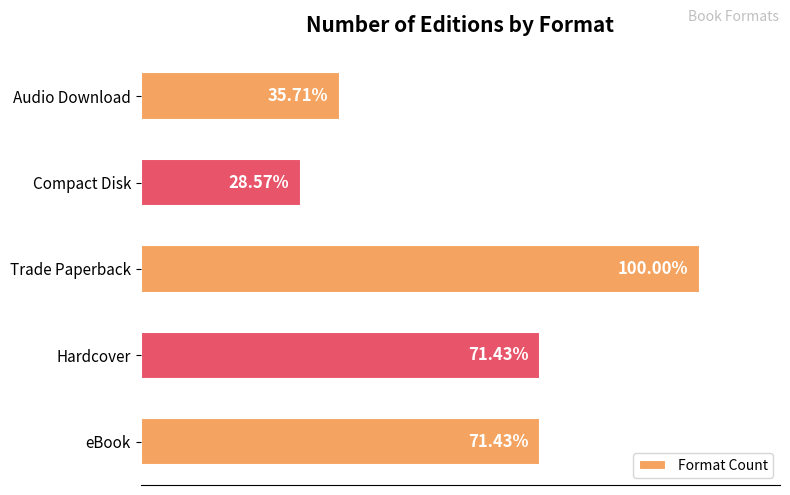

Are the bars horizontal?

Yes